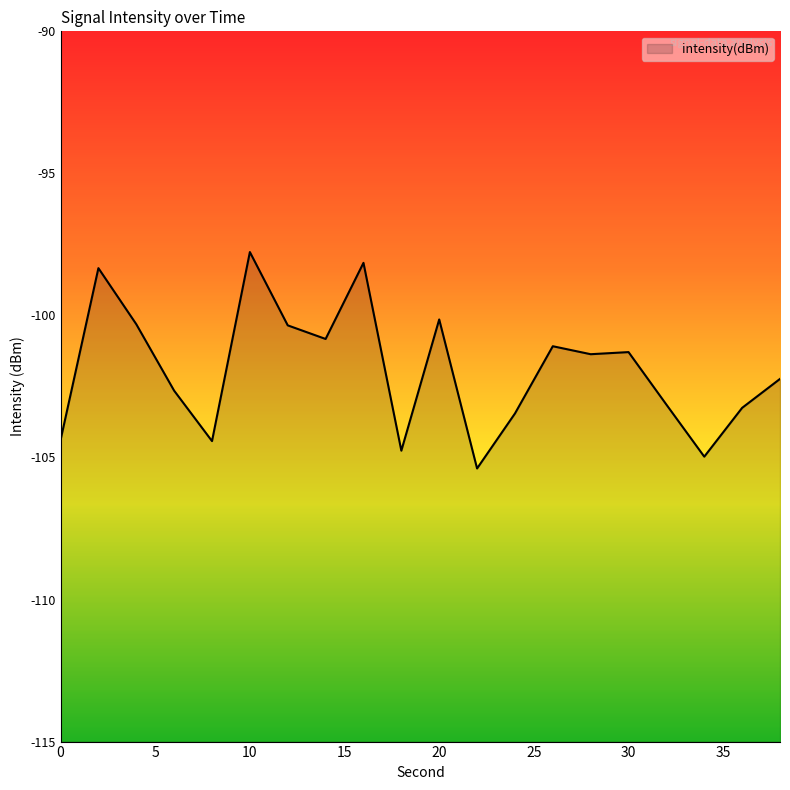

At which category does the chart reach its peak across all series?

10